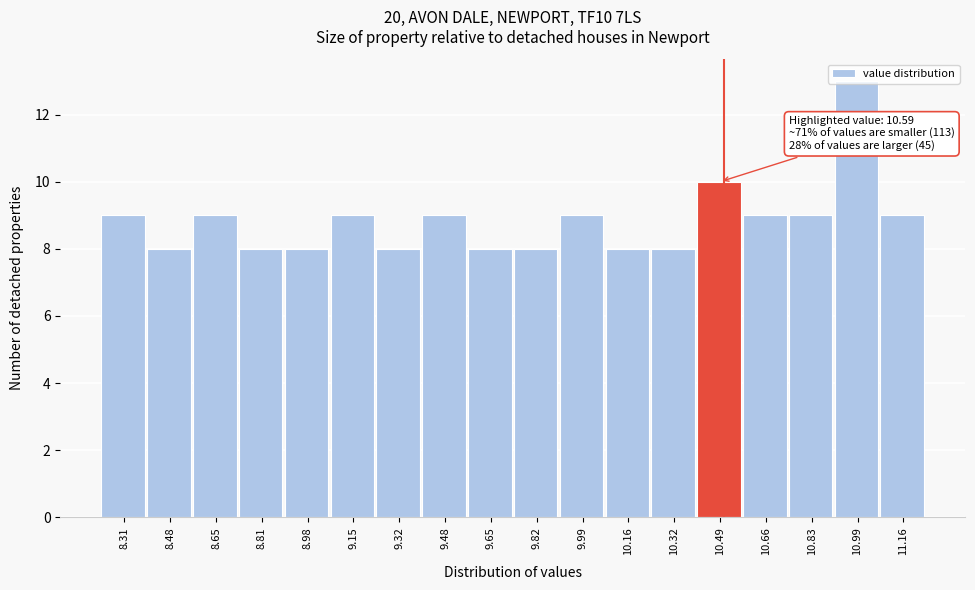

What is the change in value from 8.81 to 11.16?

+1